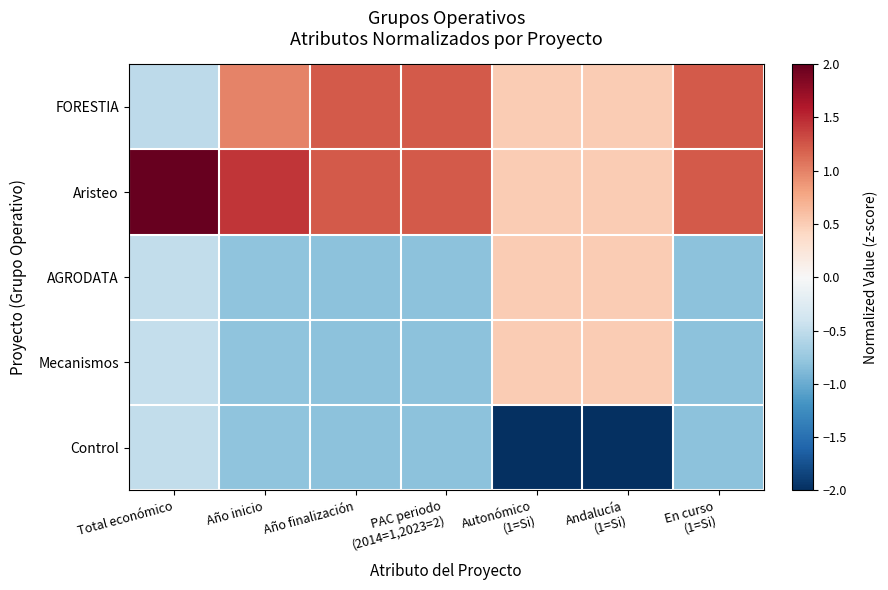

Reading left to right, extract all data points from this chart.

FORESTIA: Total económico=-0.5	Año inicio=1.0	Año finalización=1.2	PAC periodo
(2014=1,2023=2)=1.2	Autonómico
(1=Si)=0.5	Andalucía
(1=Si)=0.5	En curso
(1=Si)=1.2
Aristeo: Total económico=2.0	Año inicio=1.4	Año finalización=1.2	PAC periodo
(2014=1,2023=2)=1.2	Autonómico
(1=Si)=0.5	Andalucía
(1=Si)=0.5	En curso
(1=Si)=1.2
AGRODATA: Total económico=-0.5	Año inicio=-0.8	Año finalización=-0.8	PAC periodo
(2014=1,2023=2)=-0.8	Autonómico
(1=Si)=0.5	Andalucía
(1=Si)=0.5	En curso
(1=Si)=-0.8
Mecanismos: Total económico=-0.5	Año inicio=-0.8	Año finalización=-0.8	PAC periodo
(2014=1,2023=2)=-0.8	Autonómico
(1=Si)=0.5	Andalucía
(1=Si)=0.5	En curso
(1=Si)=-0.8
Control: Total económico=-0.5	Año inicio=-0.8	Año finalización=-0.8	PAC periodo
(2014=1,2023=2)=-0.8	Autonómico
(1=Si)=-2.0	Andalucía
(1=Si)=-2.0	En curso
(1=Si)=-0.8